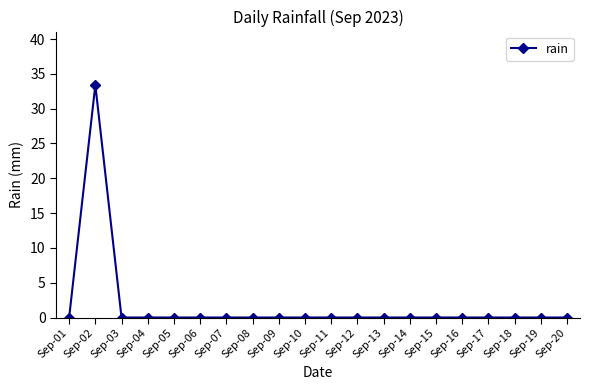

Reading left to right, list all the values displayed in this chart.

0.0	33.4	0.0	0.0	0.0	0.0	0.0	0.0	0.0	0.0	0.0	0.0	0.0	0.0	0.0	0.0	0.0	0.0	0.0	0.0